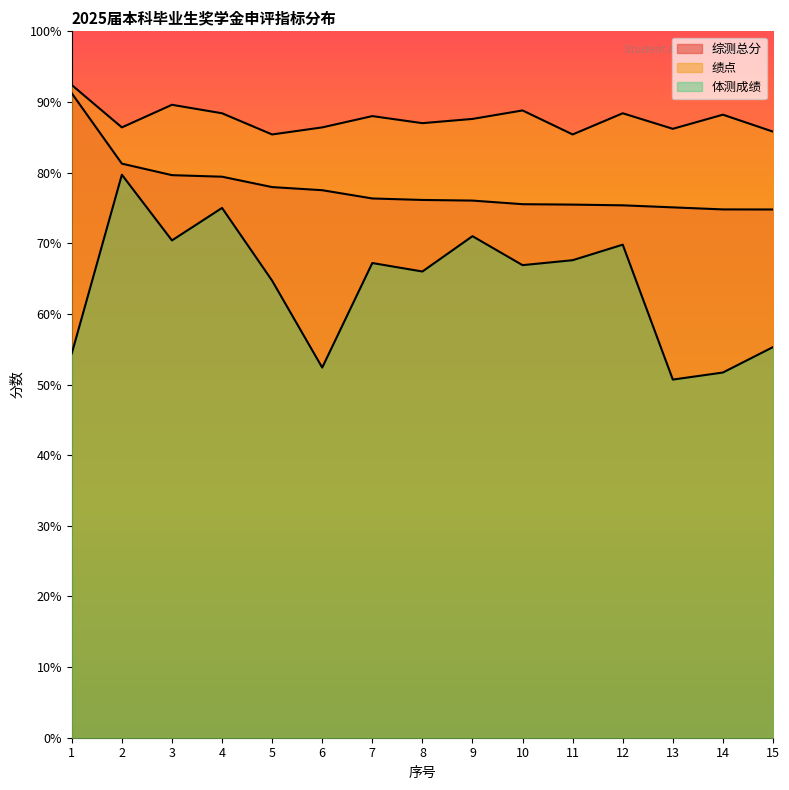

Rank the series by their average value, from highest to lowest.

绩点, 综测总分, 体测成绩